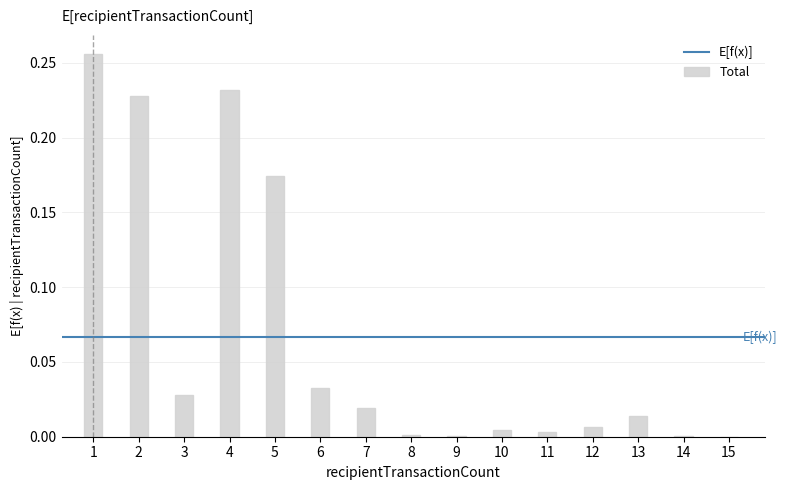

The value at 15 is 0.0. True or false?

True